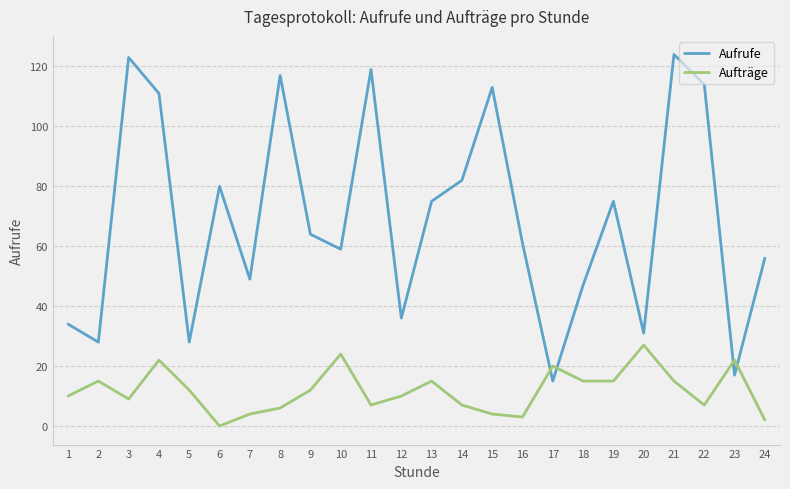

What are all the series names shown in the legend?

Aufrufe, Aufträge